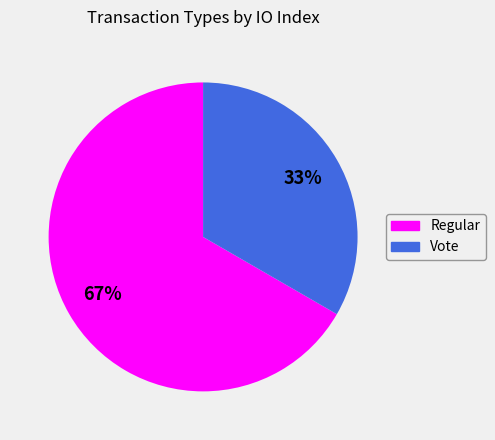

Does any single category account for the majority?

Yes